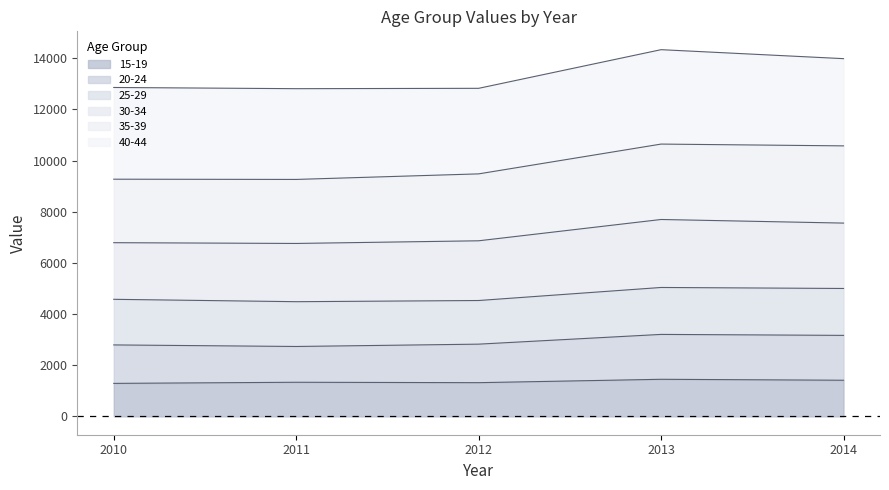

Between 2012 and 2014, which series saw the biggest shift?

35-39